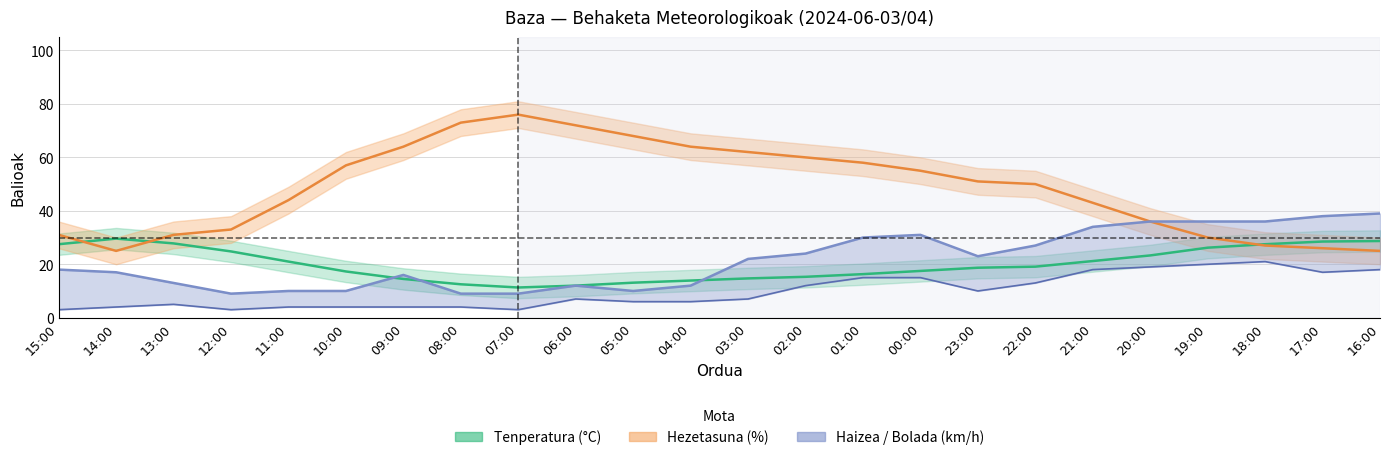

How many values in the Tenperatura (°C) series are below 19?

12